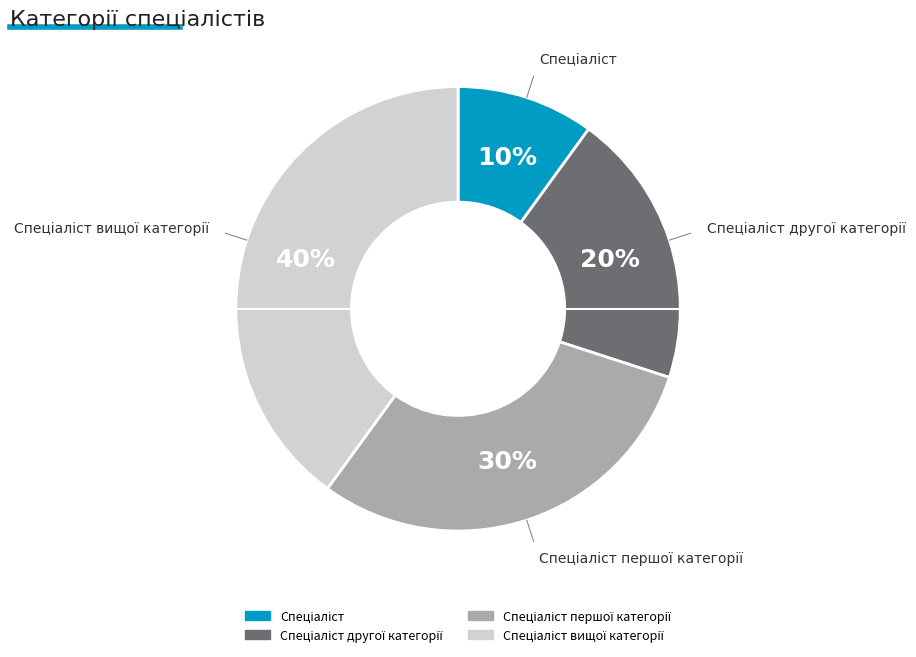

To the nearest percent, what is the average slice percentage?

25%